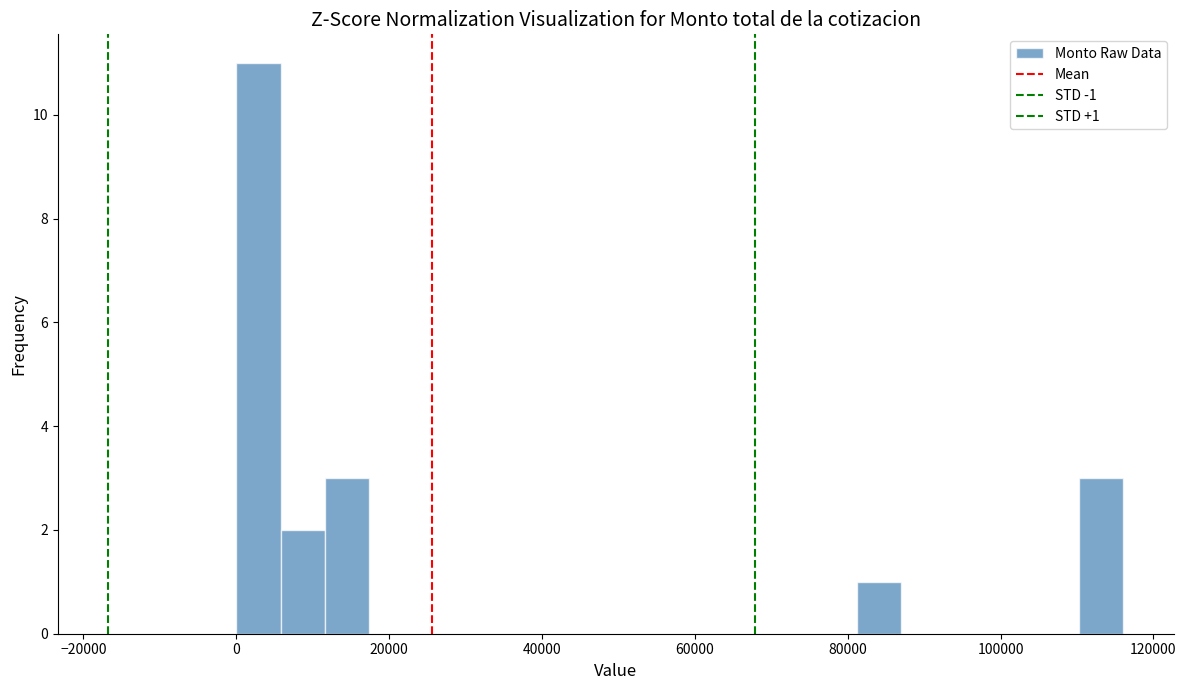

Read against the x-axis, roughly where is the centre of the tallest bar?

2000